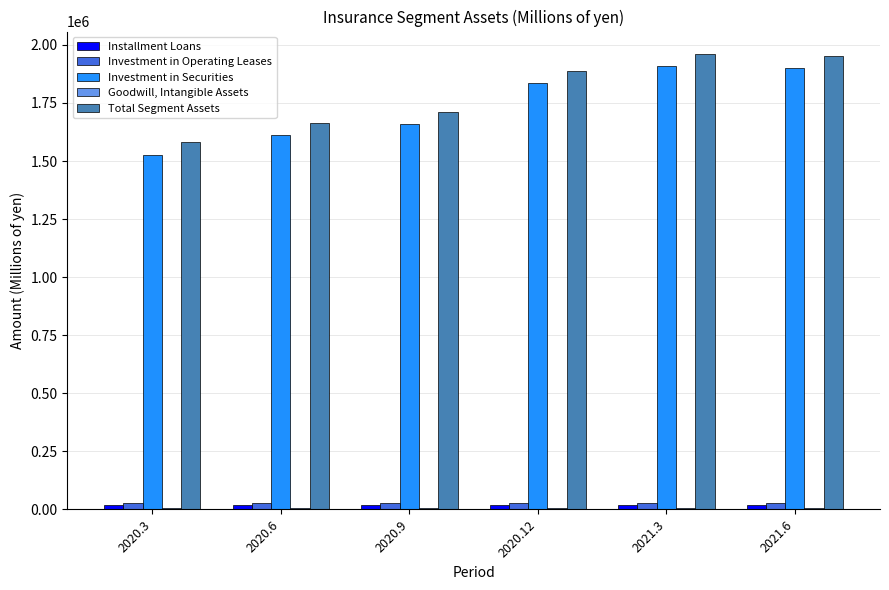

What is the greatest value displayed?

1959521